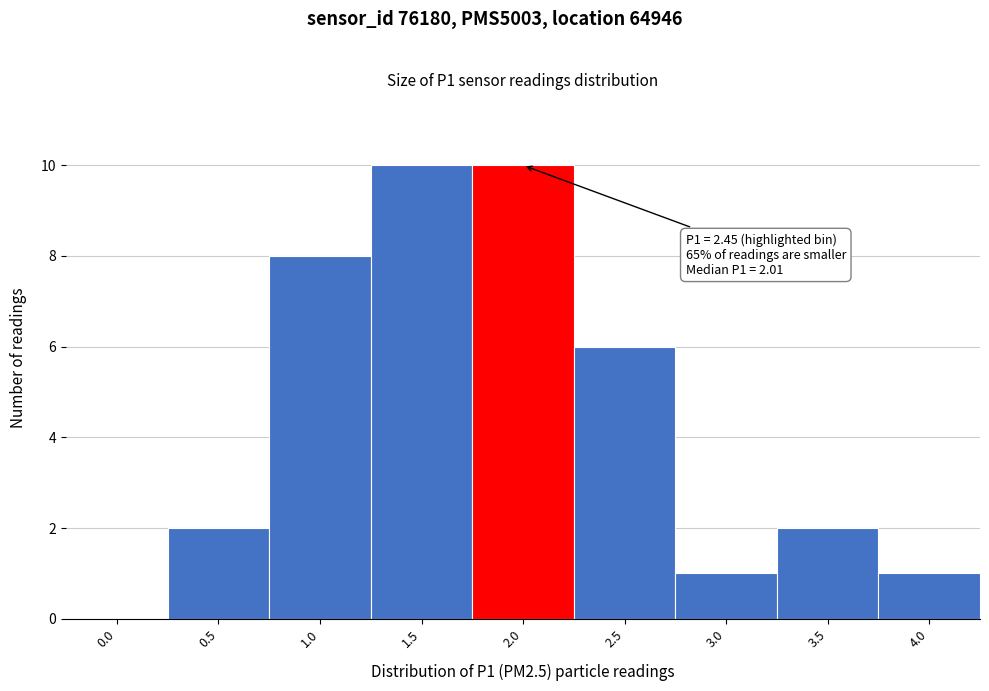

Reading left to right, list all the values displayed in this chart.

0.0=0	0.5=2	1.0=8	1.5=10	2.0=10	2.5=6	3.0=1	3.5=2	4.0=1